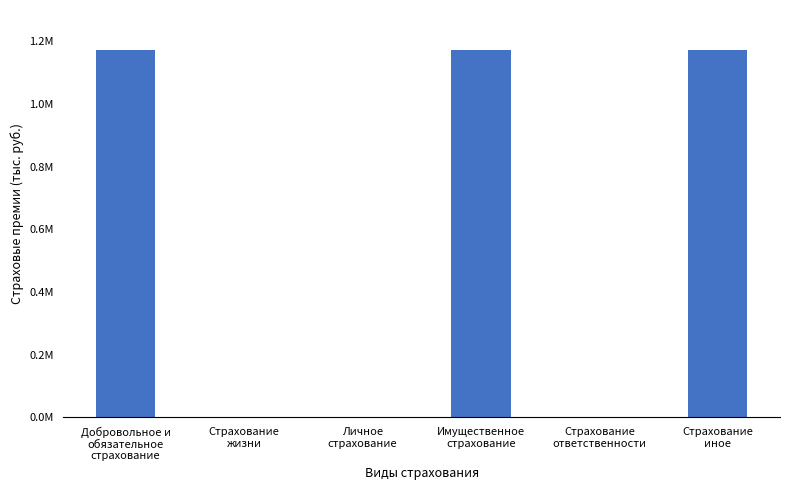

Between Страхование
ответственности and Личное
страхование, which is larger?

Страхование
ответственности